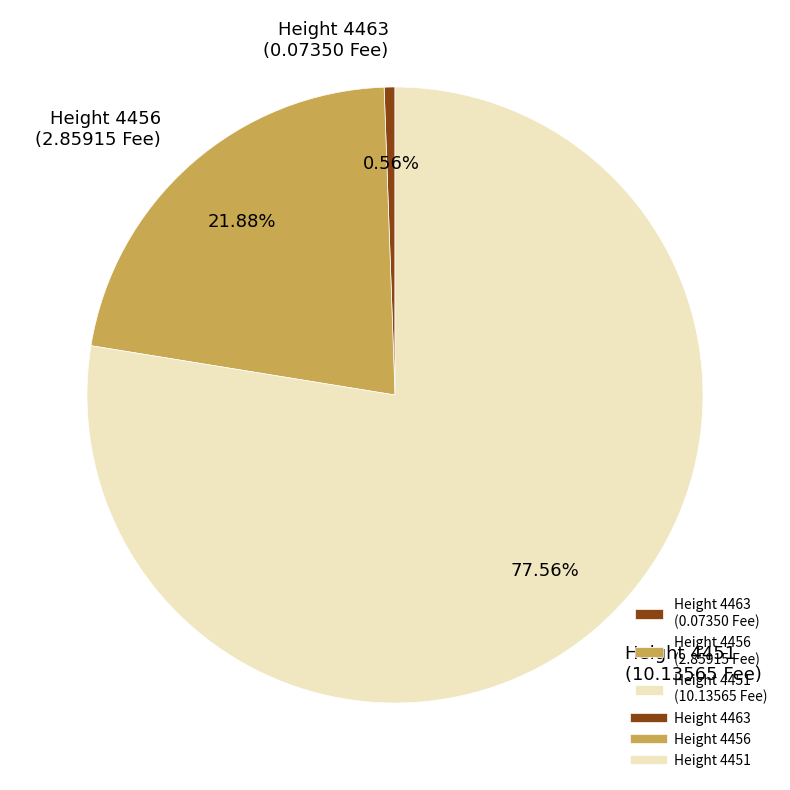

Which has a higher value, Height 4451 (10.13565 Fee) or Height 4463 (0.07350 Fee)?

Height 4451 (10.13565 Fee)